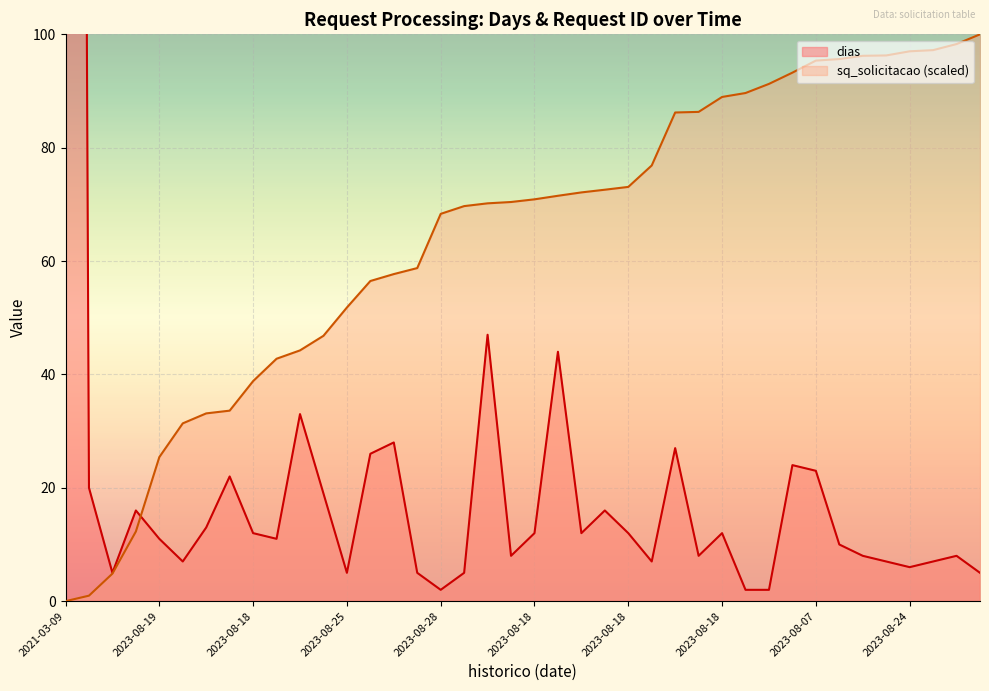

At which label does dias reach its peak?

2021-03-09